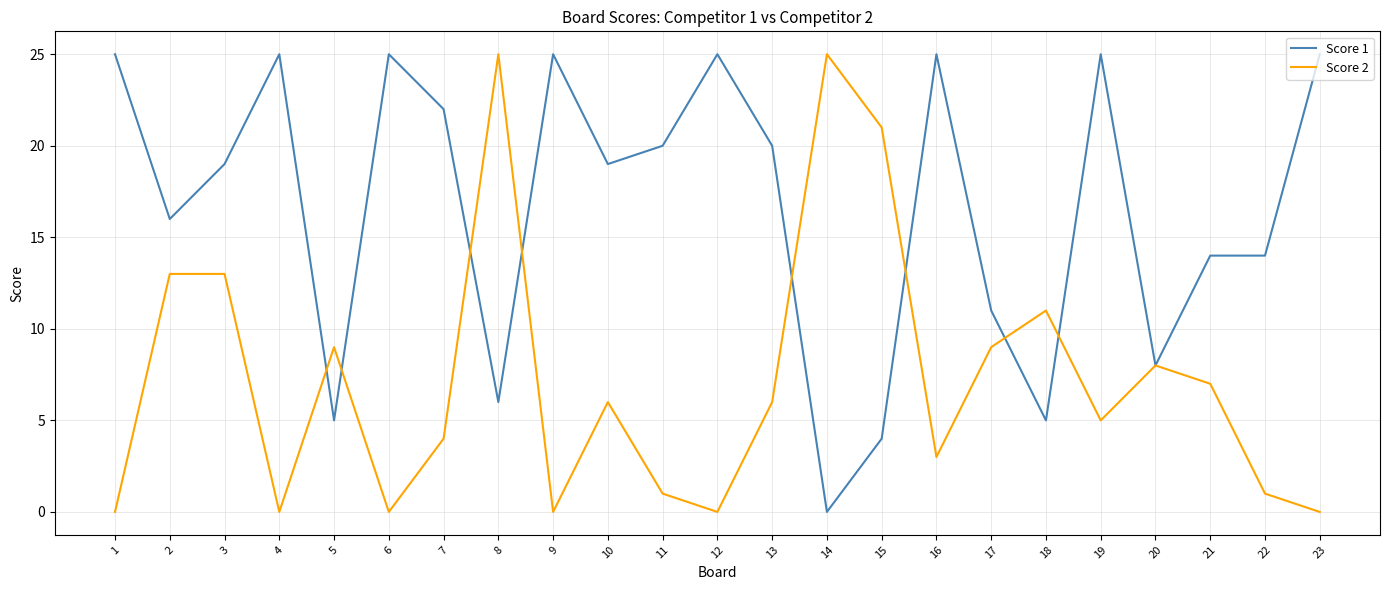

Is the value of Score 1 at 11 greater than the value of Score 2 at 18?

Yes